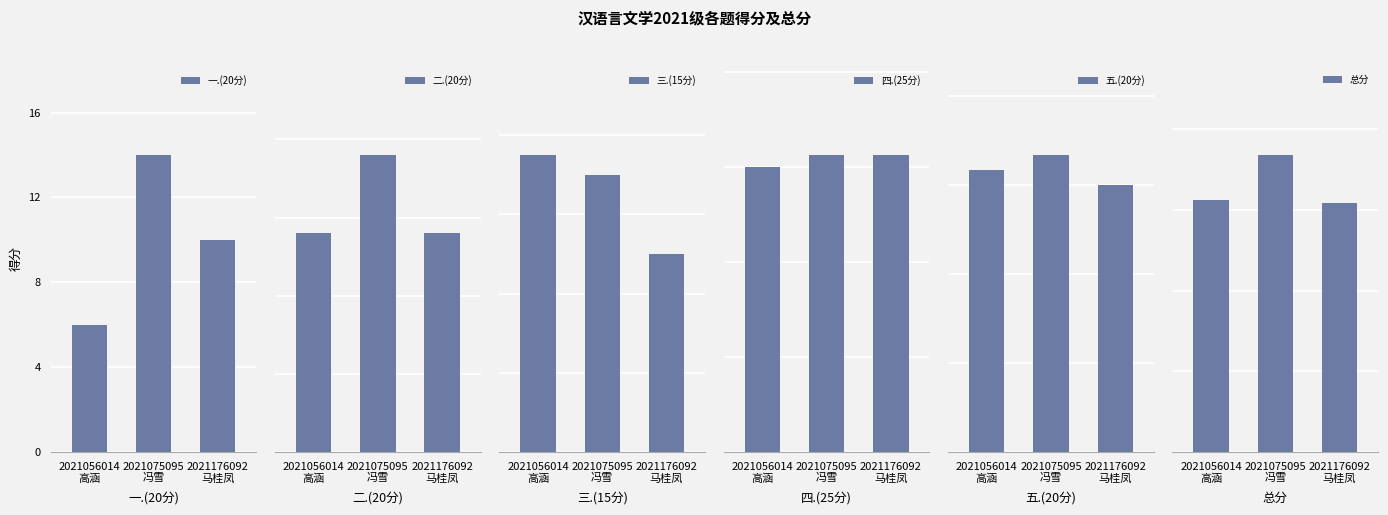

Where is 总分 nearest to the value 84?

2021056014
高涵